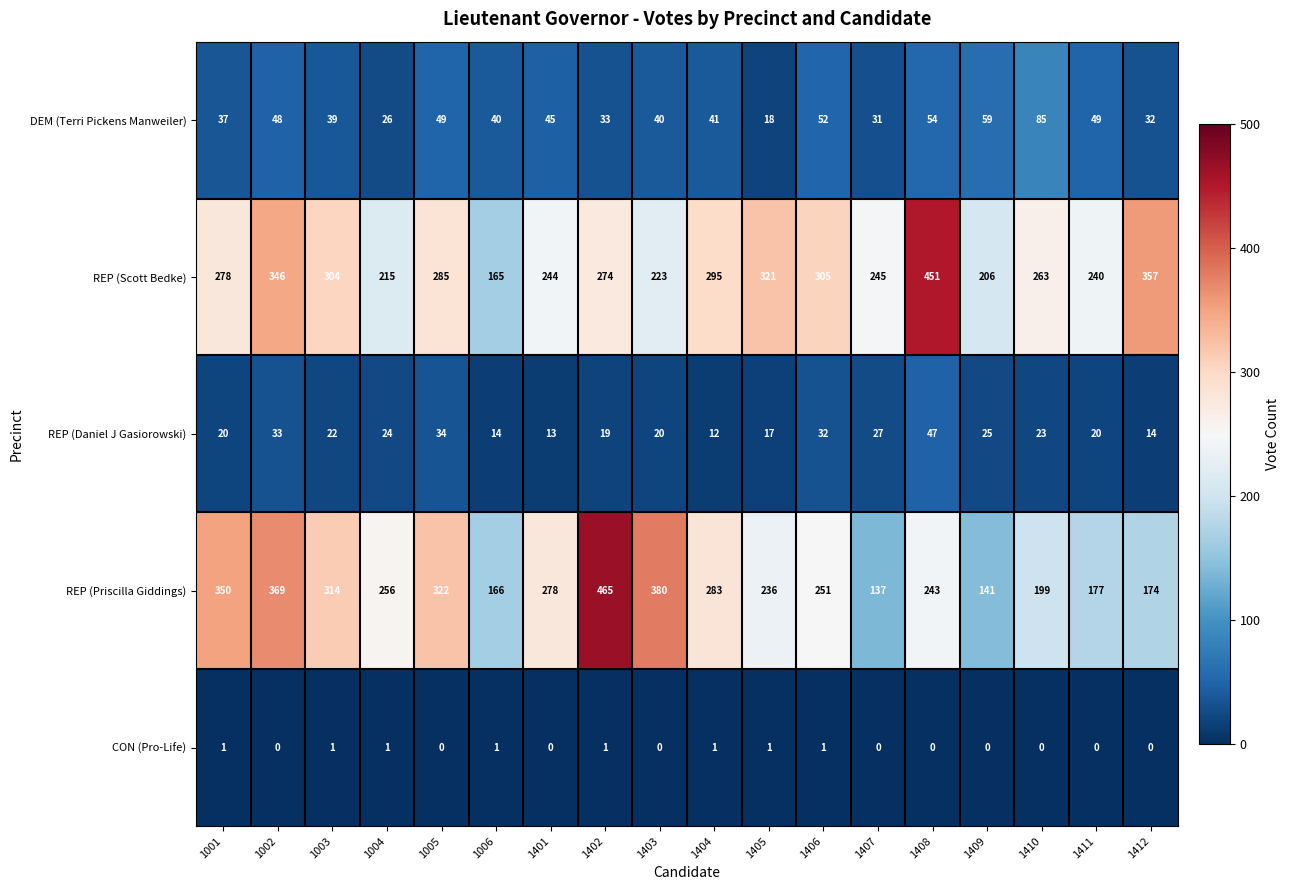

At 1402, list the series in order from largest to smallest.

REP (Priscilla Giddings), REP (Scott Bedke), DEM (Terri Pickens Manweiler), REP (Daniel J Gasiorowski), CON (Pro-Life)